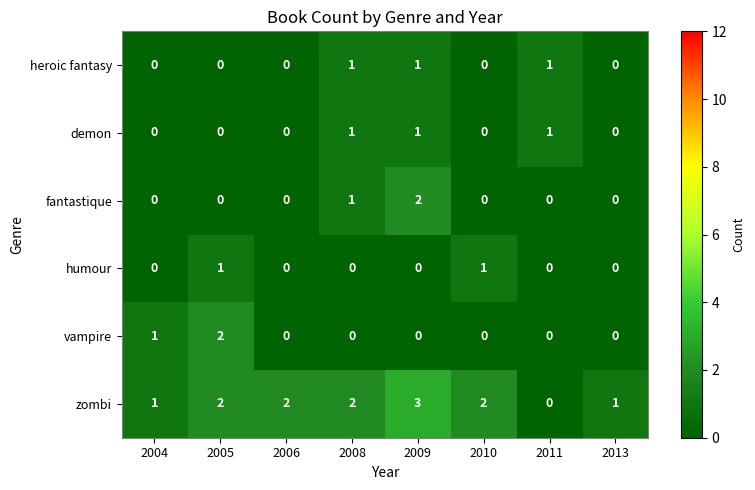

Which series has the largest range (max minus min)?

zombi